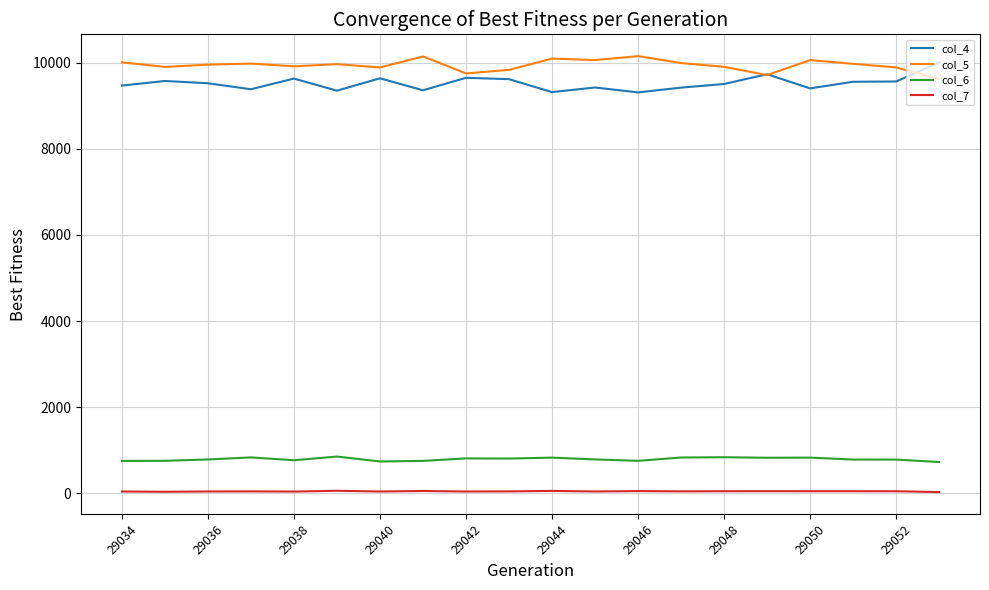

What is the greatest value displayed?

10150